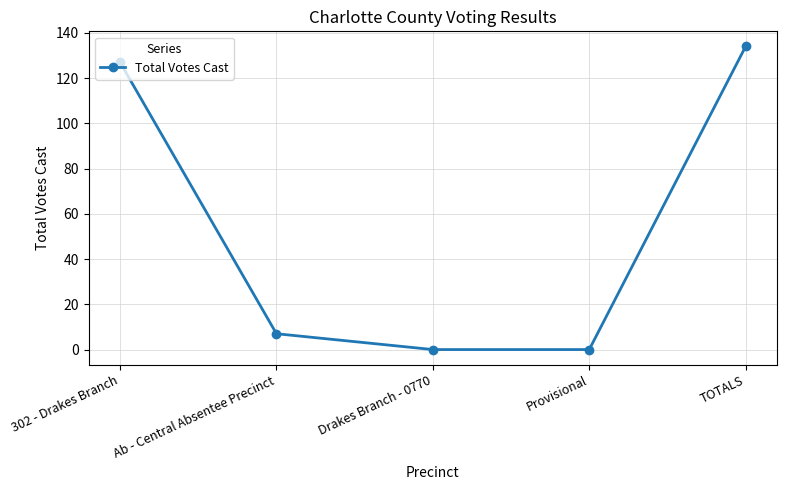

What is the difference between the maximum and second lowest values?

134